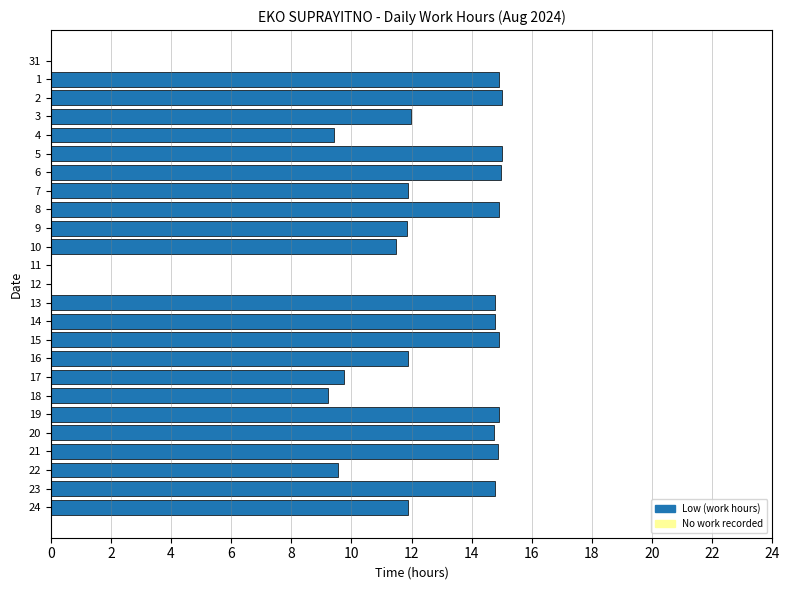

Where is the data nearest to the value 7?

18